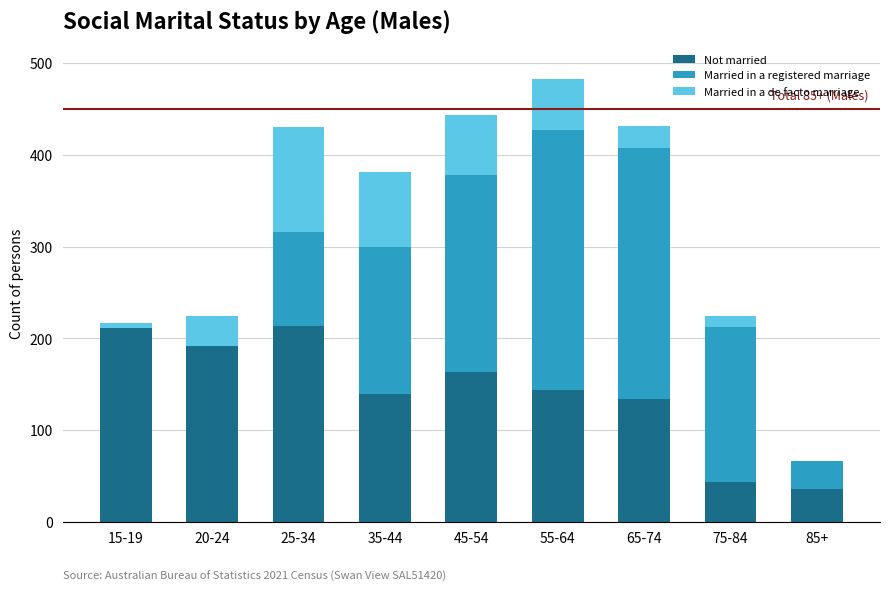

At which category is the sum across all series the highest?

55-64